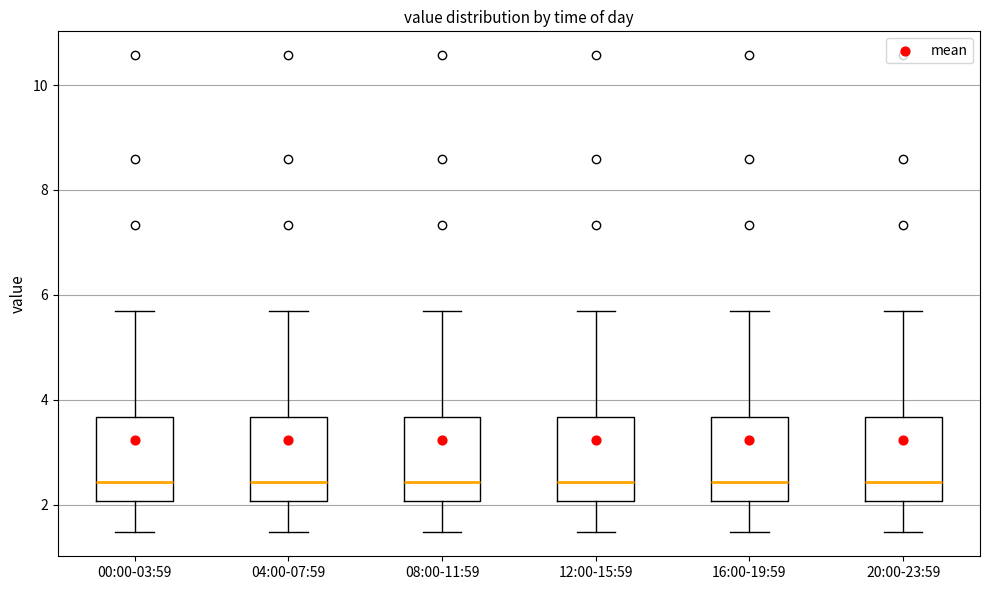

Reading left to right, read every box against the y-axis: the position of its median line, the range the box covers, and the ends of its whiskers. The values are not printed on the chart, so give them approximately, as read against the axis.

00:00-03:59: median 2.4, box 2.0 to 3.6, whiskers 1.4 to 5.8
04:00-07:59: median 2.4, box 2.0 to 3.6, whiskers 1.4 to 5.8
08:00-11:59: median 2.4, box 2.0 to 3.6, whiskers 1.4 to 5.8
12:00-15:59: median 2.4, box 2.0 to 3.6, whiskers 1.4 to 5.8
16:00-19:59: median 2.4, box 2.0 to 3.6, whiskers 1.4 to 5.8
20:00-23:59: median 2.4, box 2.0 to 3.6, whiskers 1.4 to 5.8